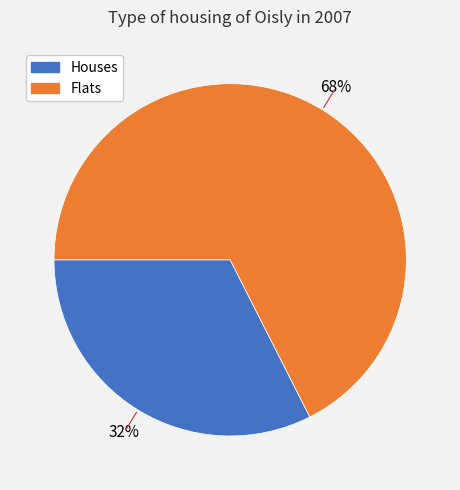

To the nearest percent, what is the average slice percentage?

50%